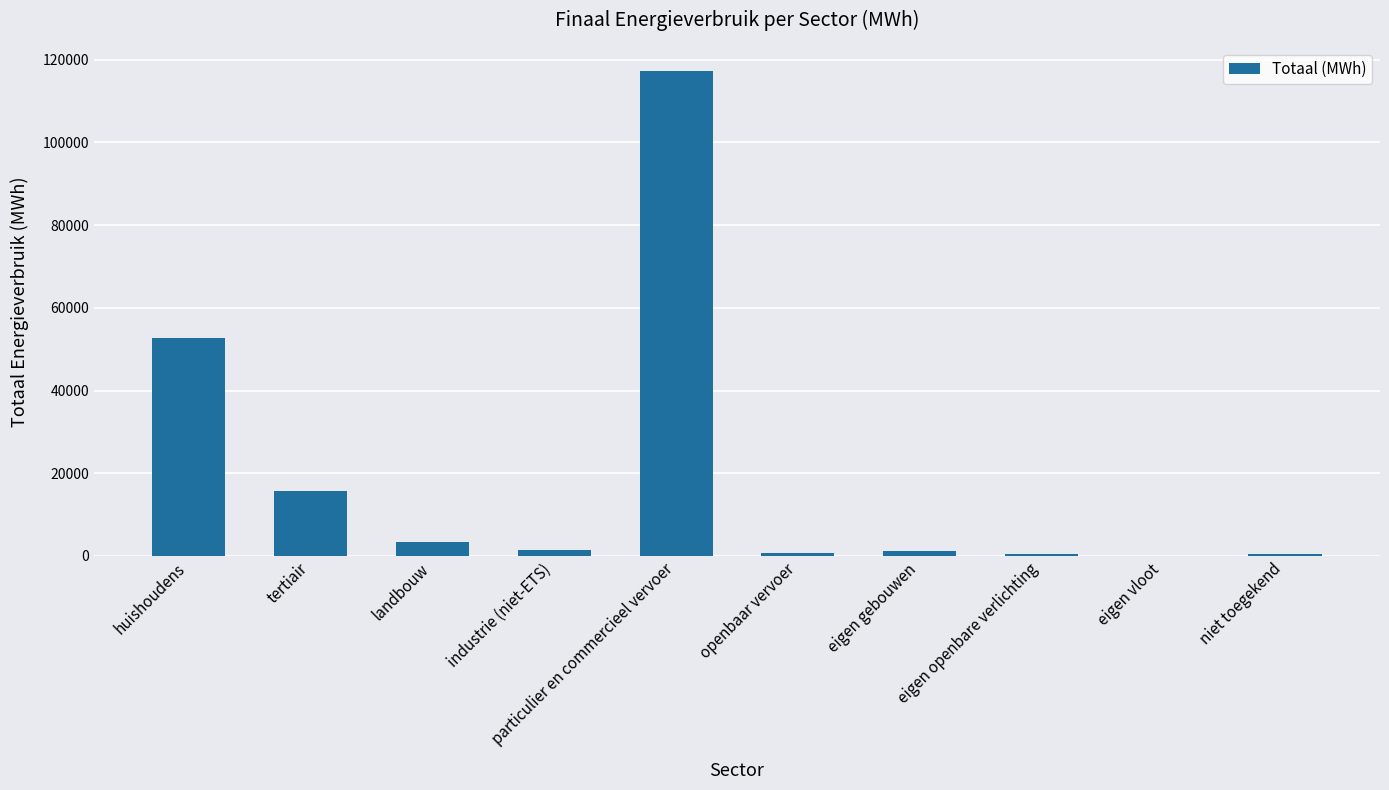

The value at eigen vloot is 59.0. True or false?

True